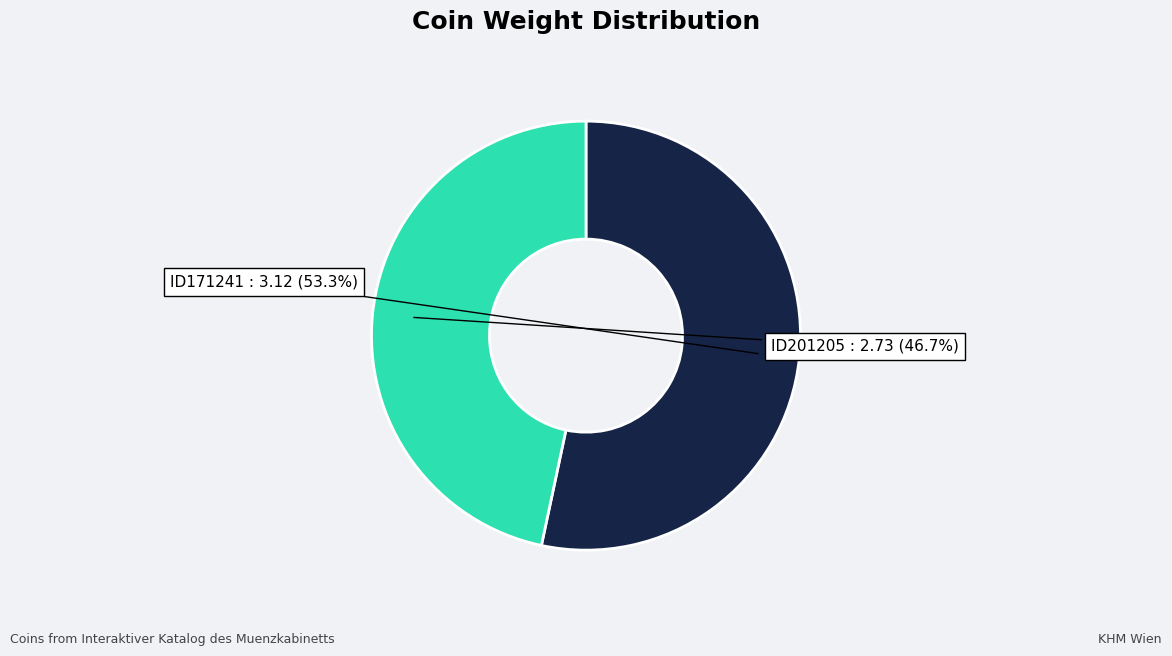

Between ID171241 and ID201205, which is larger?

ID171241